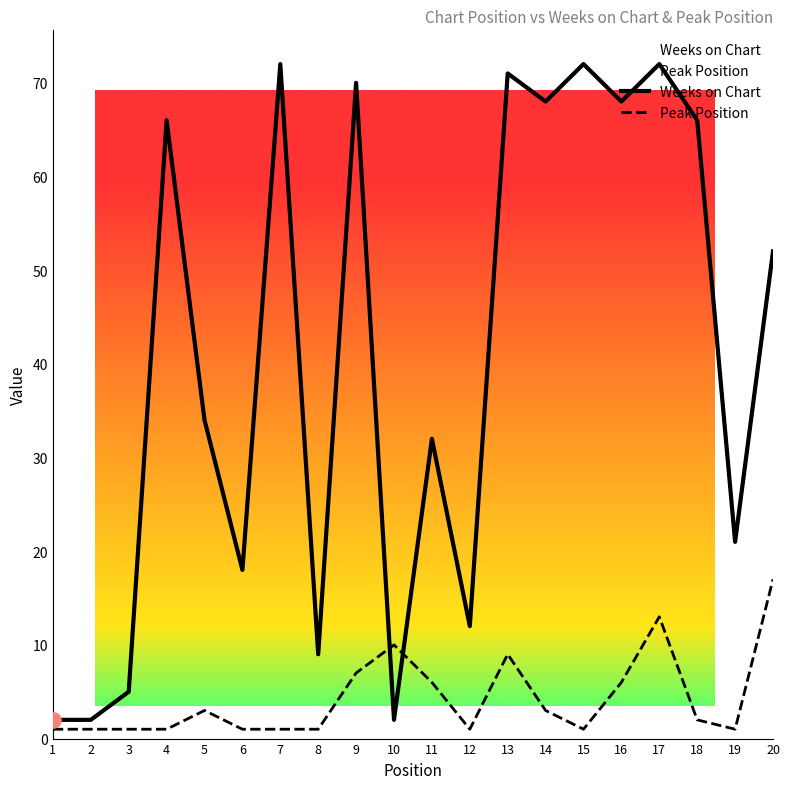

What are all the series names shown in the legend?

Weeks on Chart, Peak Position